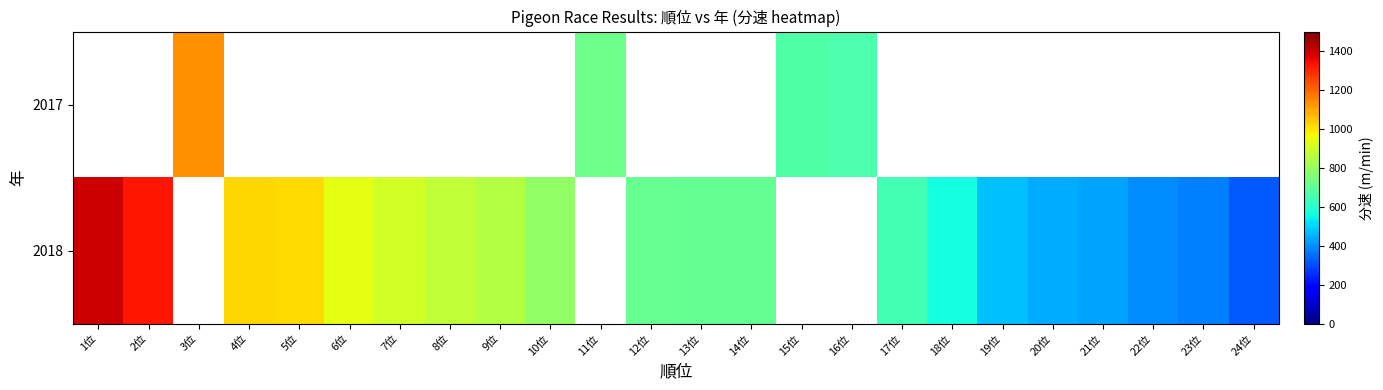

How many categories are shown in the chart?

24